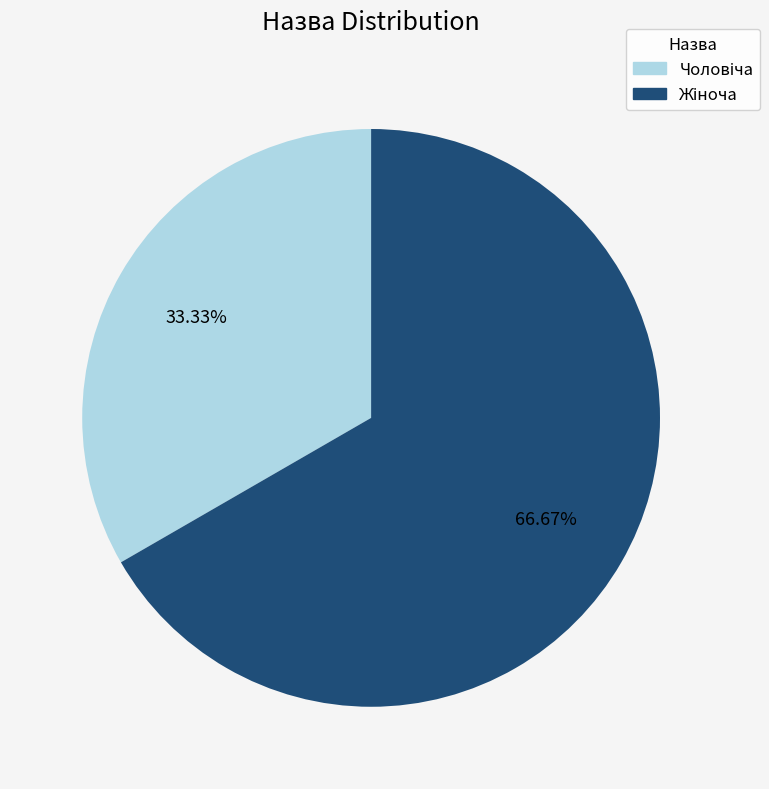

Is there a majority slice in this chart?

Yes